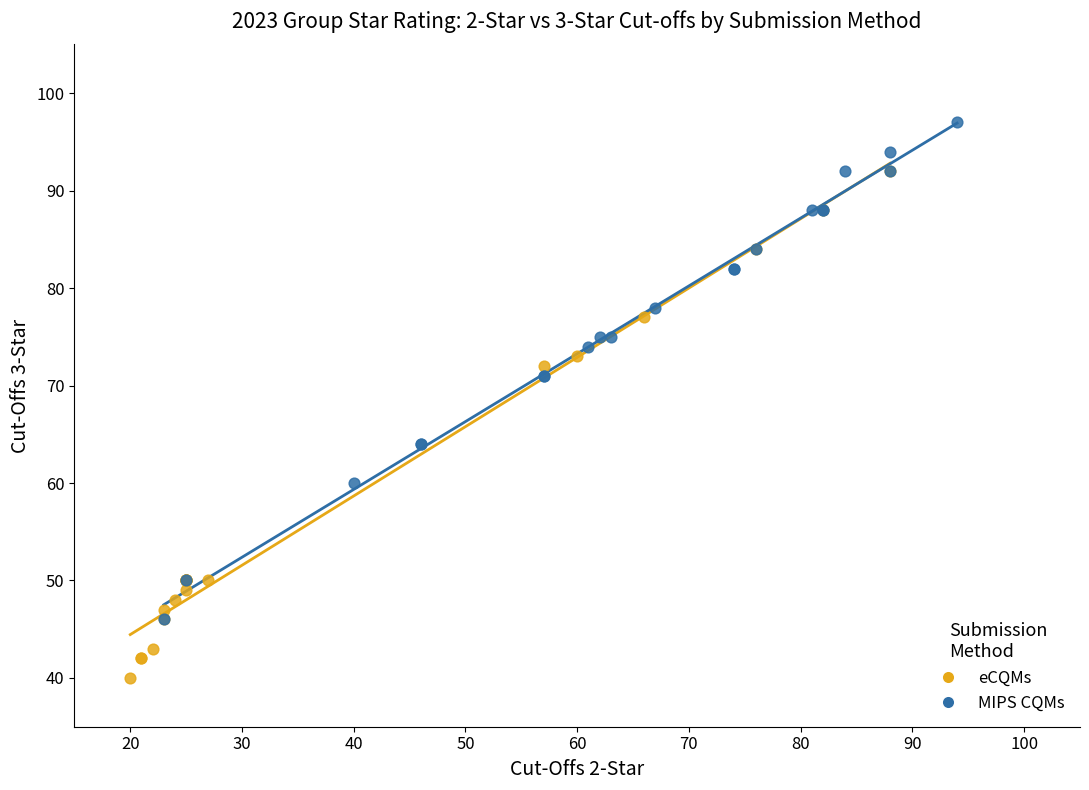

Which series reaches the minimum Y coordinate?

eCQMs